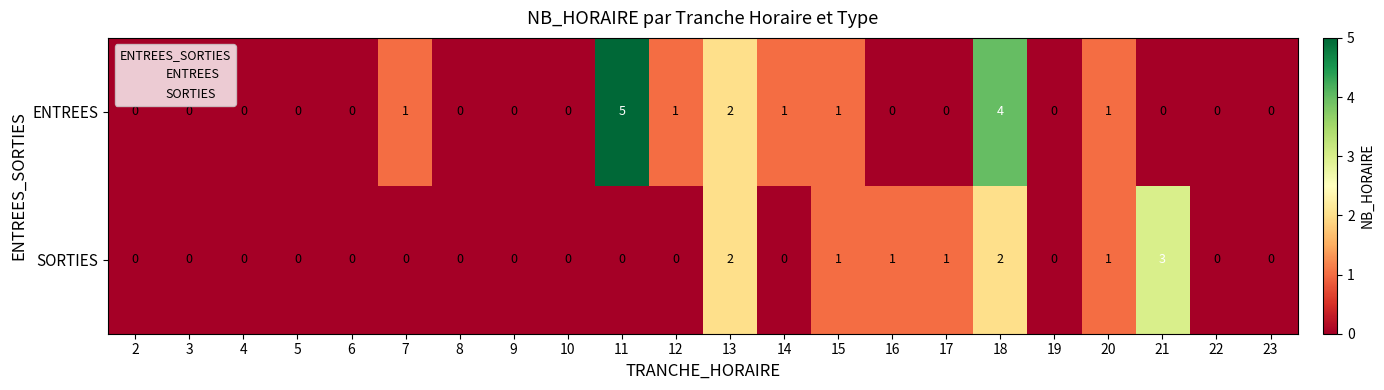

What is the difference between the maximum and minimum values in the ENTREES series?

5